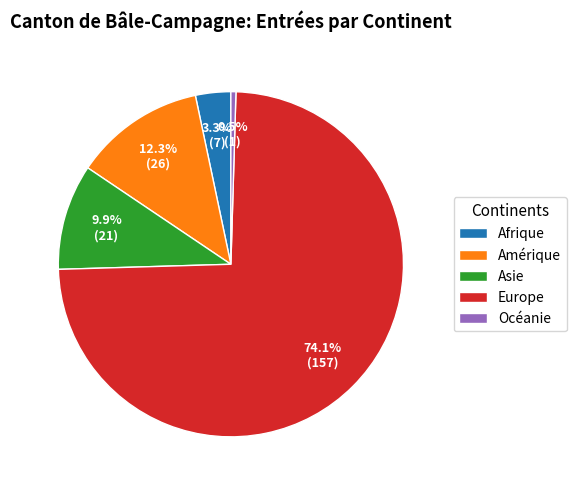

Is there any slice that represents more than half of the pie?

Yes